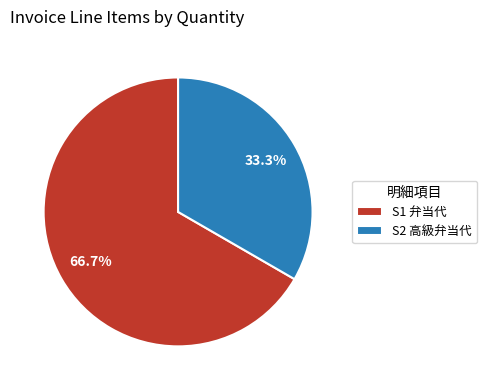

Approximately how many times larger is the value at S1 弁当代 compared to S2 高級弁当代?

2.0